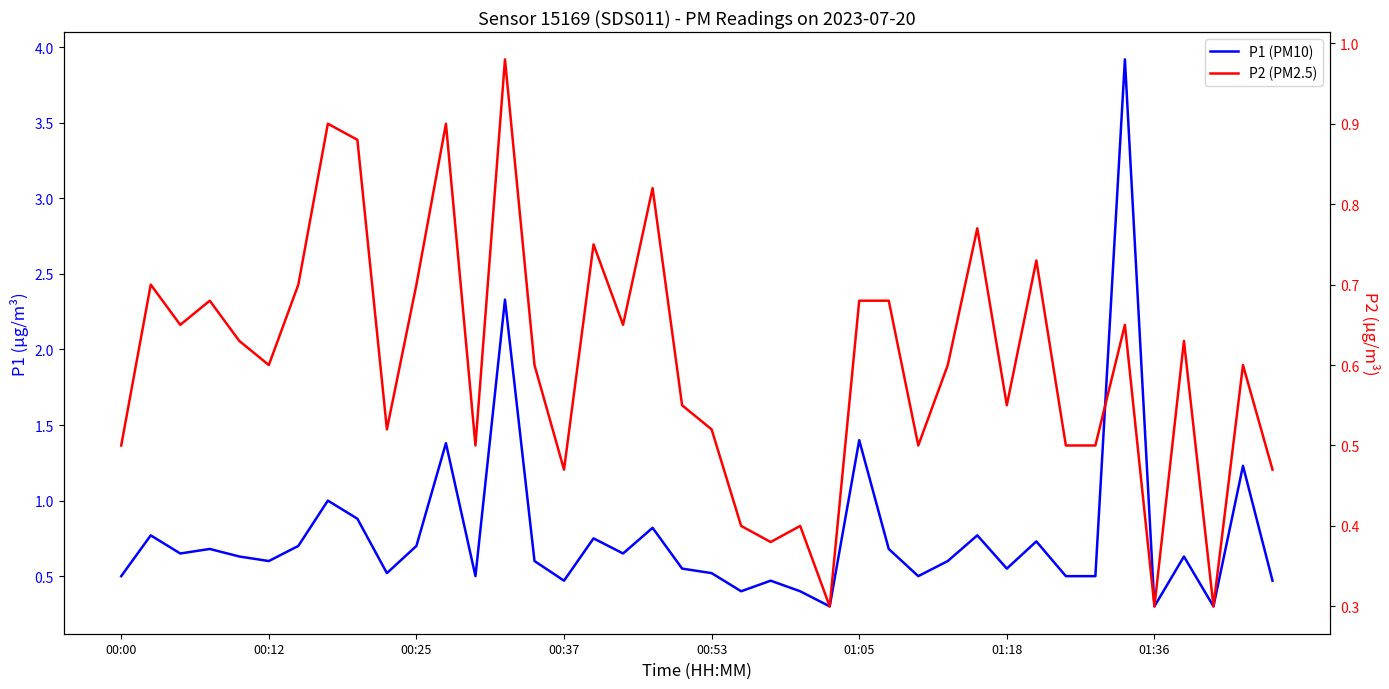

What is the sum of the P2 (PM2.5) values at 38 and 15?

1.1